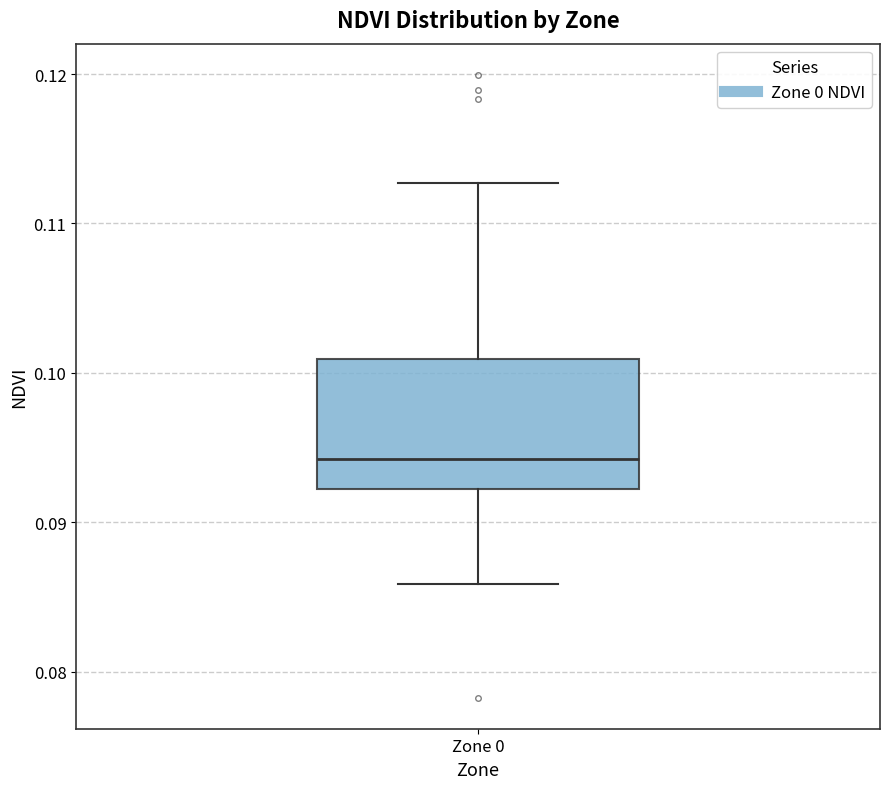

Where is the lower edge of the box for Zone 0 on the y-axis? The values are not printed on the chart, so give them approximately, as read against the axis.

0.092